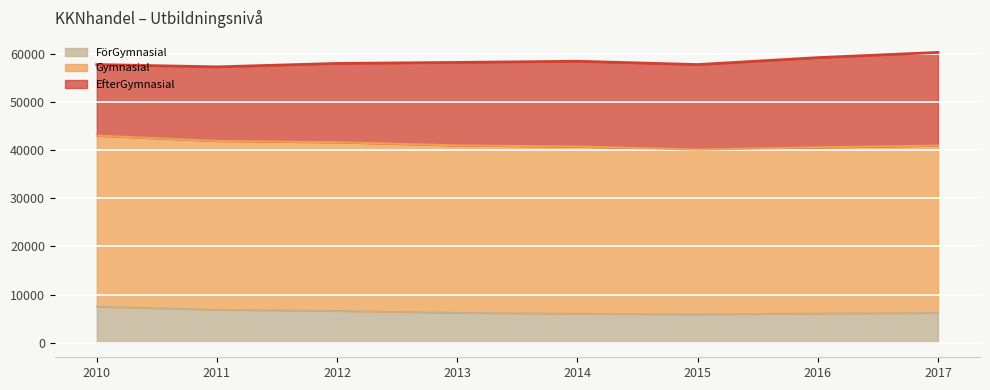

The value of Gymnasial at 2016 is 34487. True or false?

True